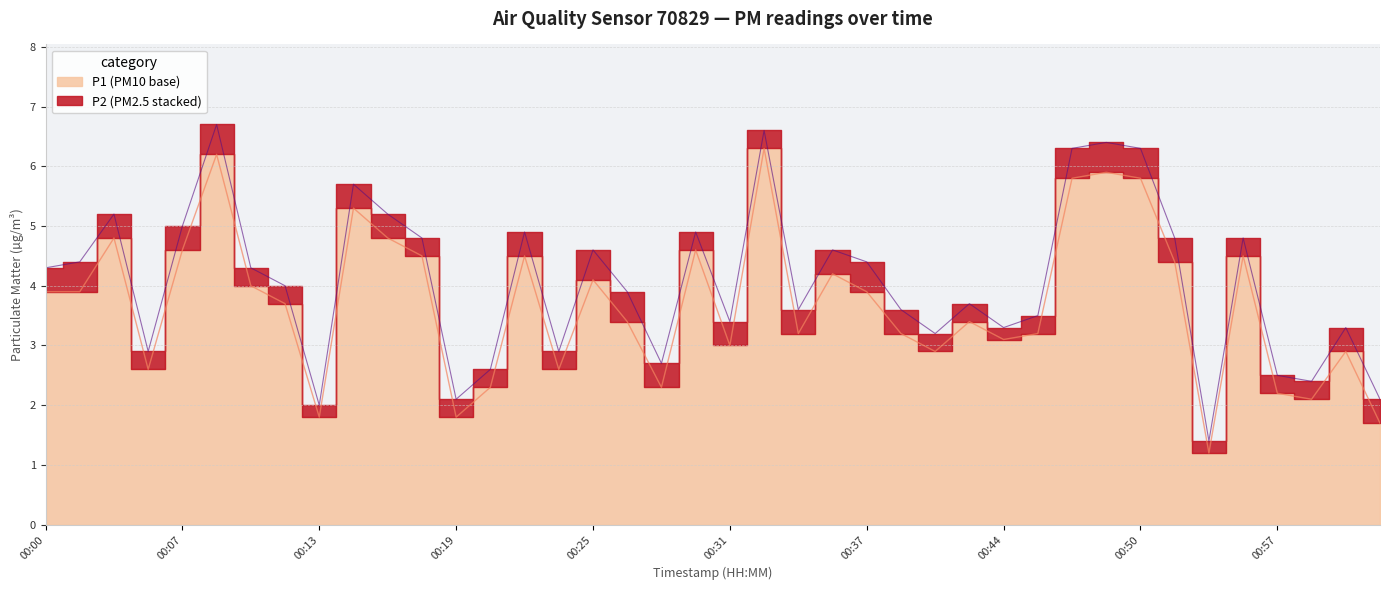

Reading right to left, what are all the values shown in this chart?

01:01=1.7	01:00=2.9	00:58=2.1	00:57=2.2	00:55=4.5	00:53=1.2	00:52=4.4	00:50=5.8	00:49=5.9	00:47=5.8	00:45=3.2	00:44=3.1	00:42=3.4	00:41=2.9	00:39=3.2	00:37=3.9	00:36=4.2	00:34=3.2	00:33=6.3	00:31=3.0	00:30=4.6	00:28=2.3	00:27=3.4	00:25=4.1	00:24=2.6	00:22=4.5	00:20=2.3	00:19=1.8	00:17=4.5	00:16=4.8	00:14=5.3	00:13=1.8	00:11=3.7	00:10=4.0	00:08=6.2	00:07=4.6	00:05=2.6	00:04=4.8	00:02=3.9	00:00=3.9